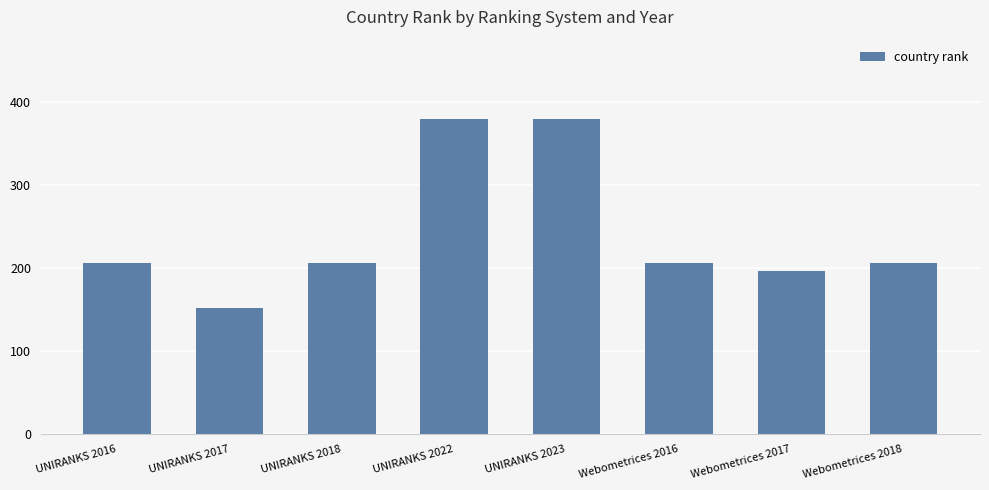

The value at Webometrices 2018 is 206. True or false?

True